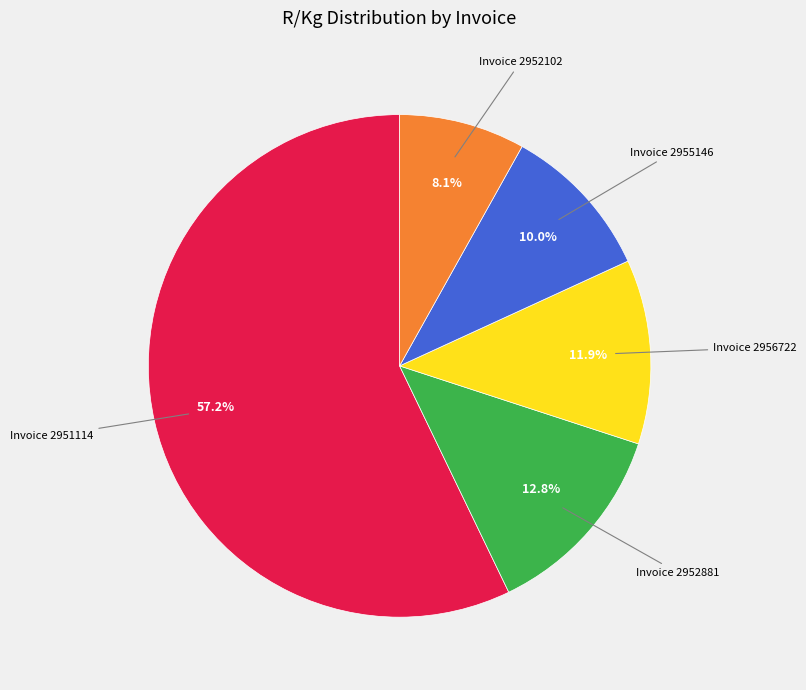

Is there any slice that represents more than half of the pie?

Yes